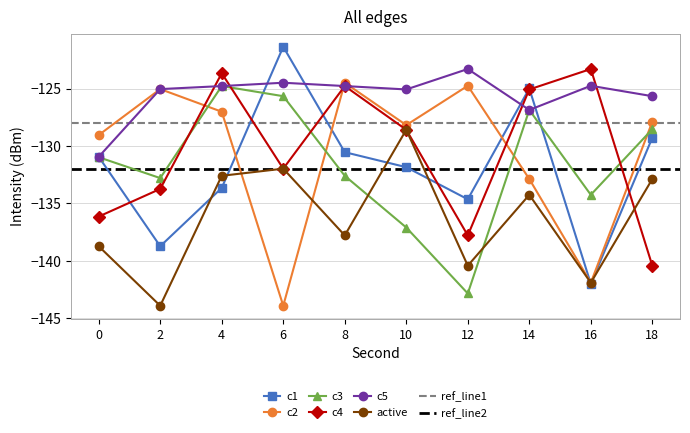

Rank the series by their maximum value, from highest to lowest.

c1, c4, c5, c2, c3, active